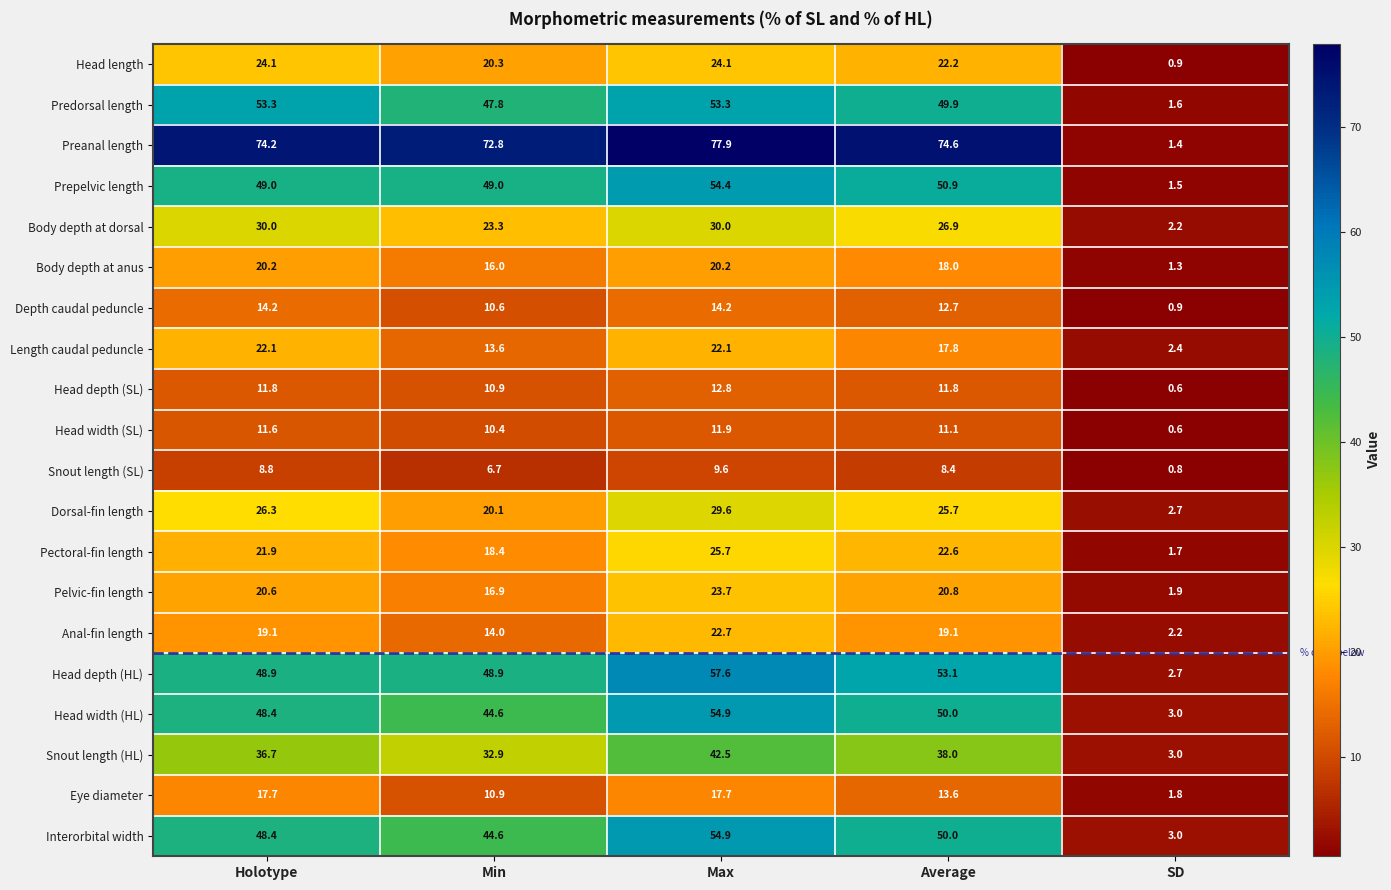

Which series has the widest spread of values?

Preanal length